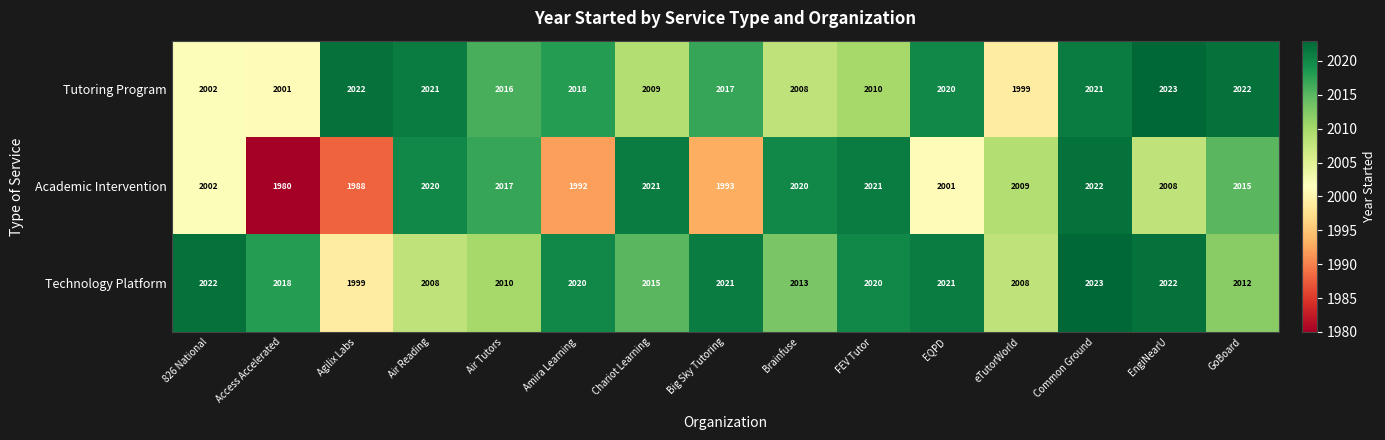

At how many categories does at least one series exceed 2012?

14